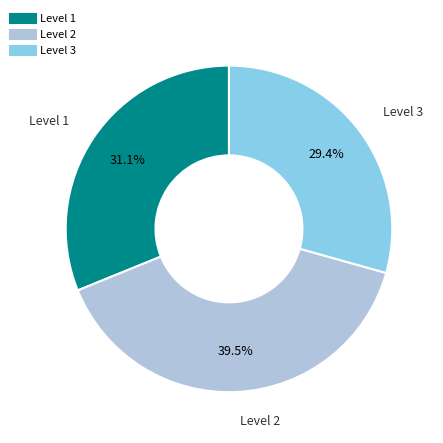

Do Level 3 and Level 1 together represent more than half of the pie?

Yes